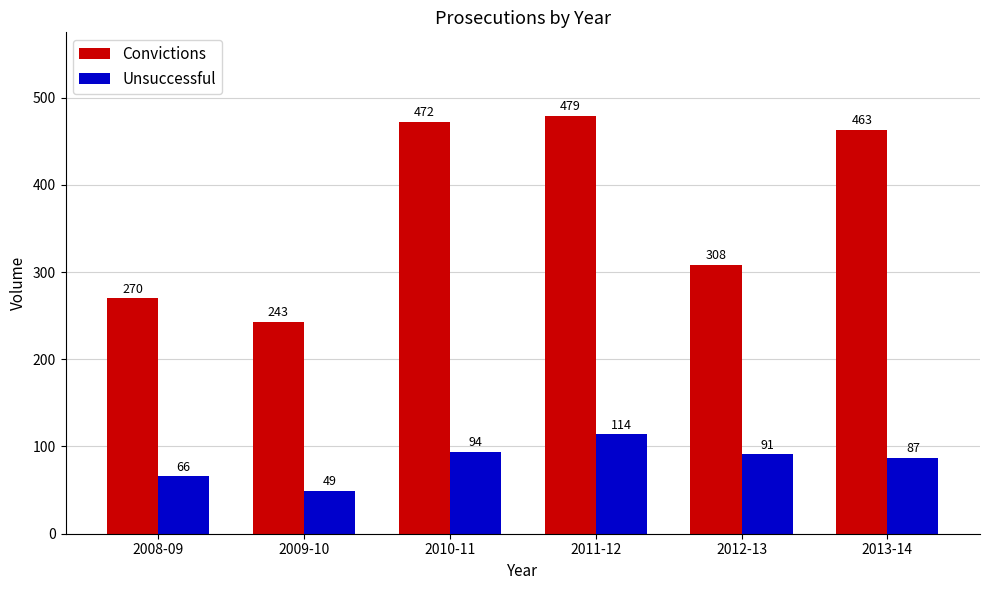

What is the greatest value displayed?

479